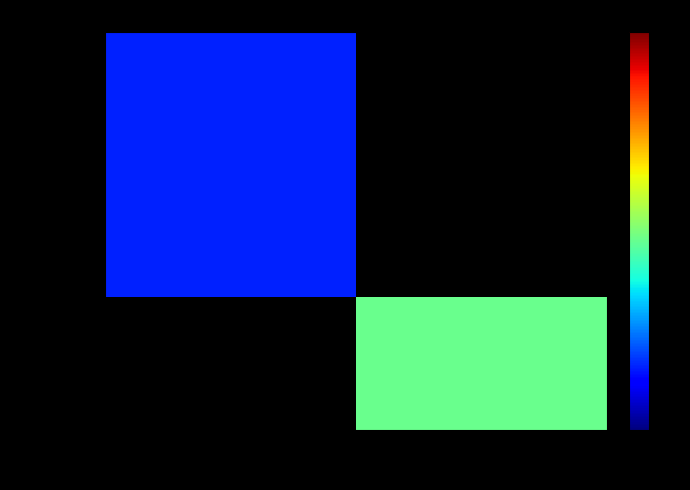

Which category has the lowest value across all series?

-1